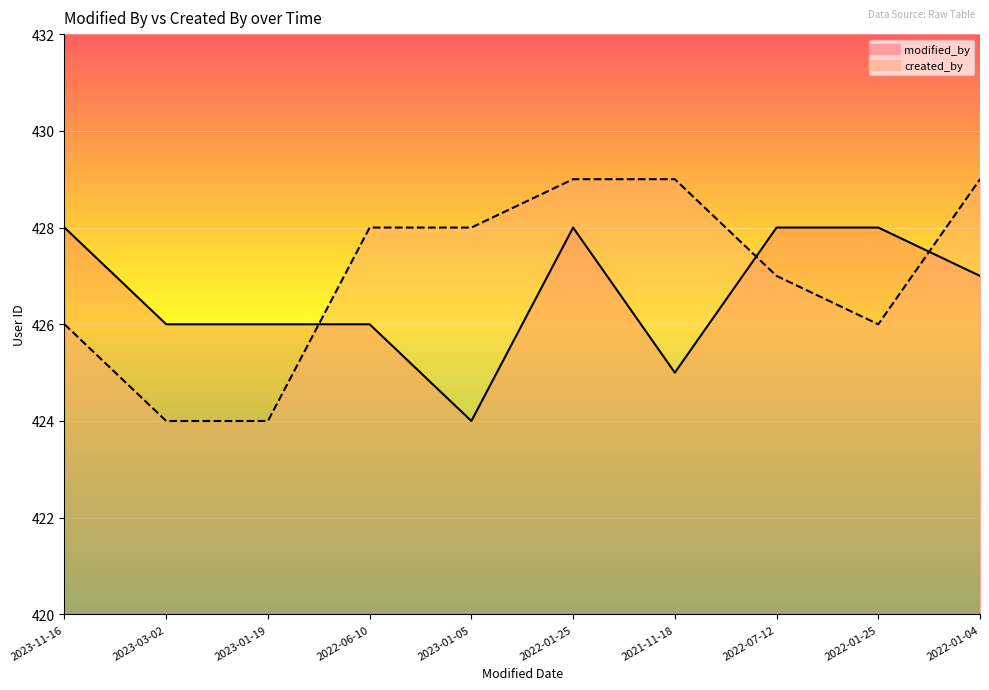

How many created_by values are between 426 and 429?

8